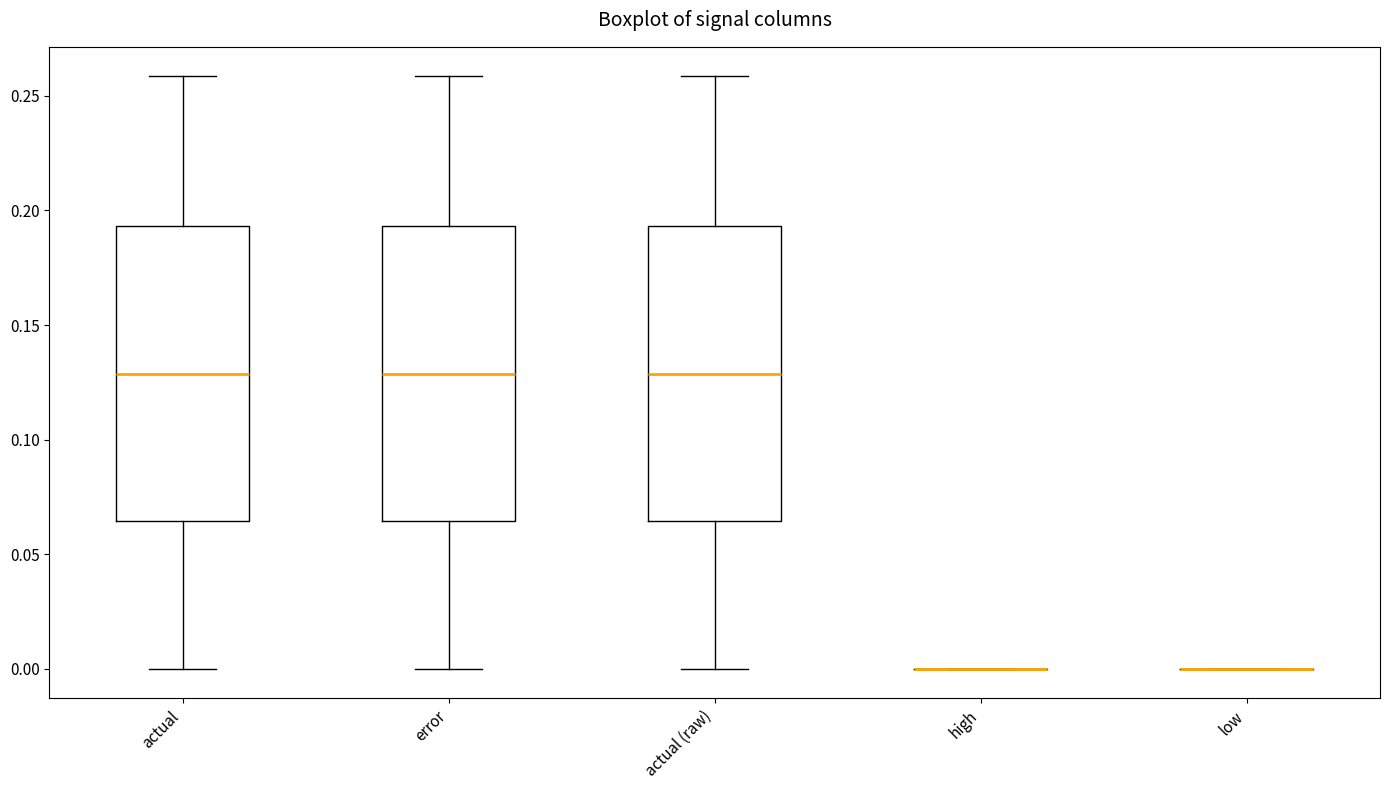

Where is the upper edge of the box for actual on the y-axis? The values are not printed on the chart, so give them approximately, as read against the axis.

0.195